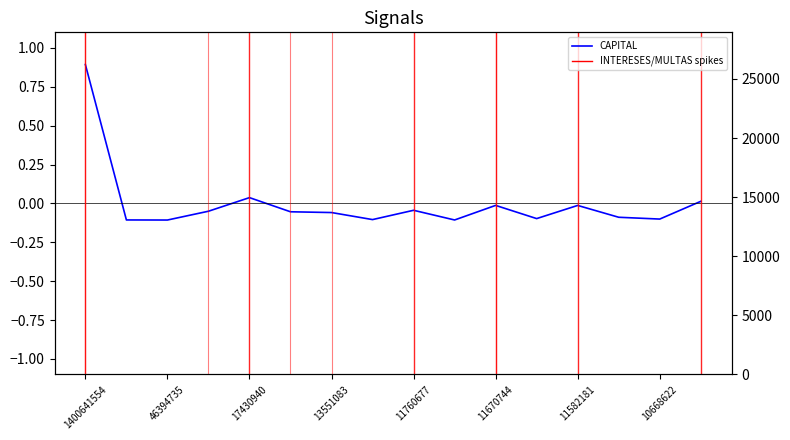

Does the chart display data point markers on the line(s)?

No